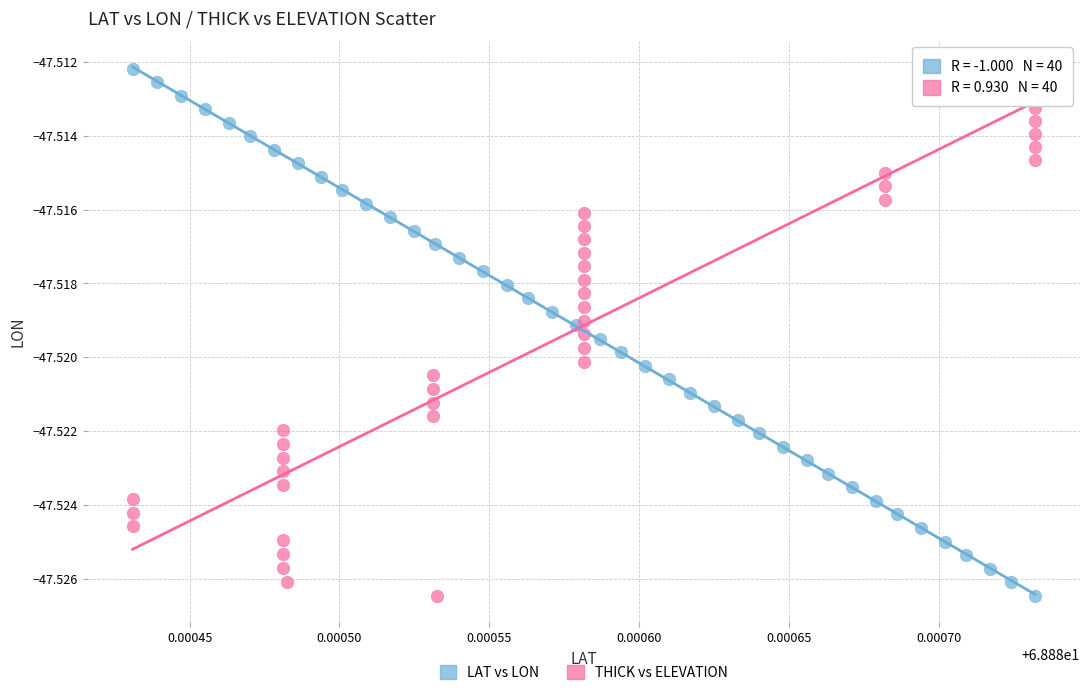

What are all the series names shown in the legend?

LAT vs LON, THICK vs ELEVATION